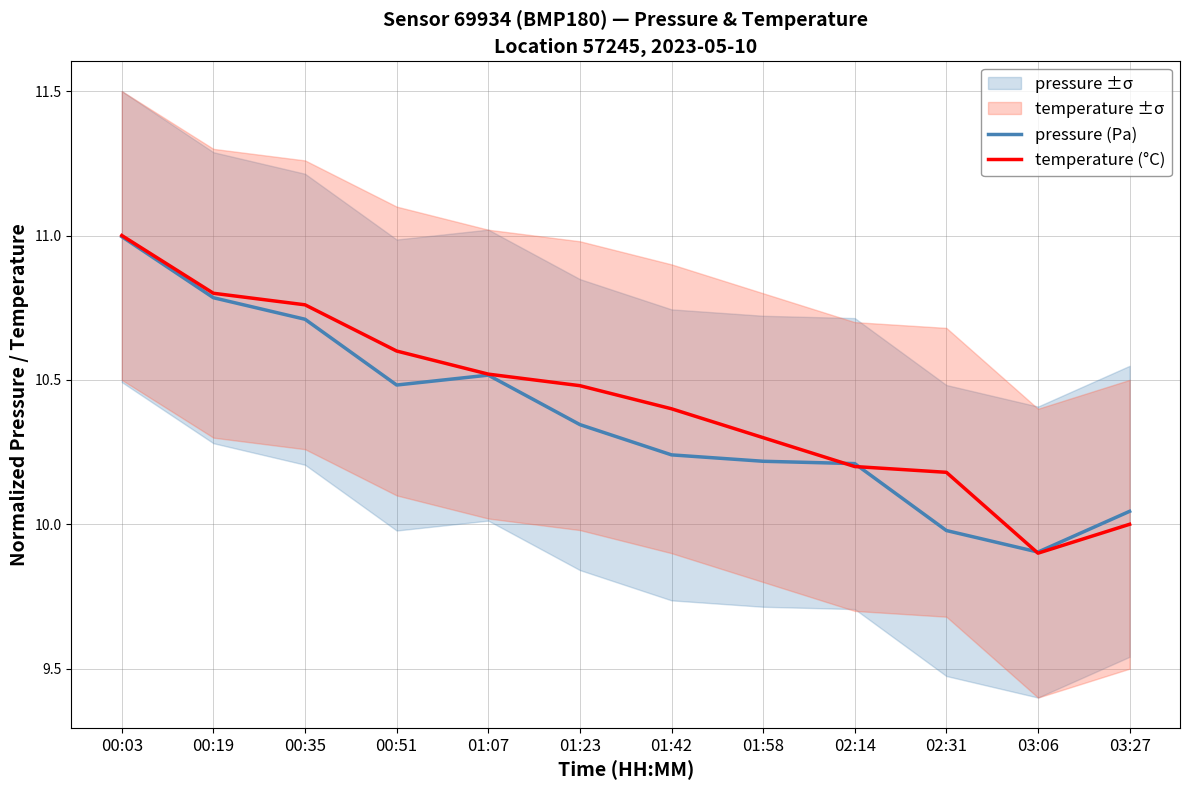

What is the total value across all series at 02:14?

20.4